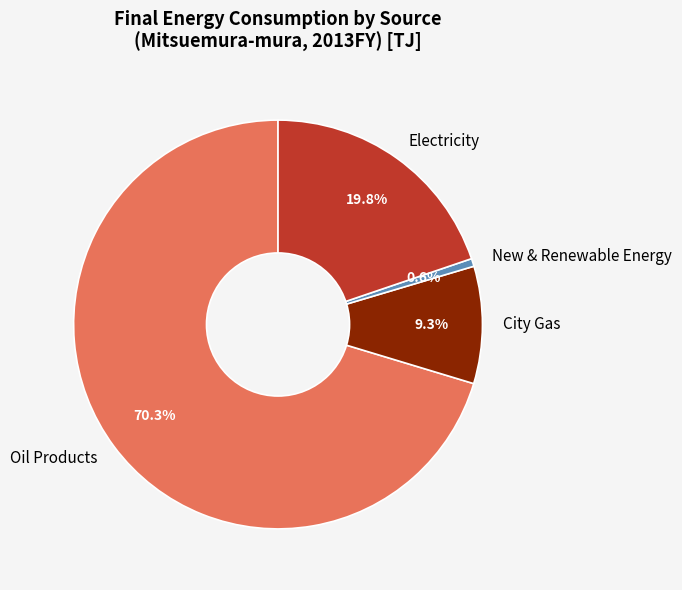

To the nearest percent, what is the combined percentage of New & Renewable Energy and Electricity?

20%